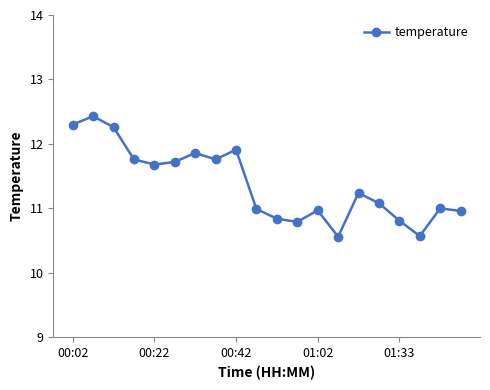

What is the average value?

11.4